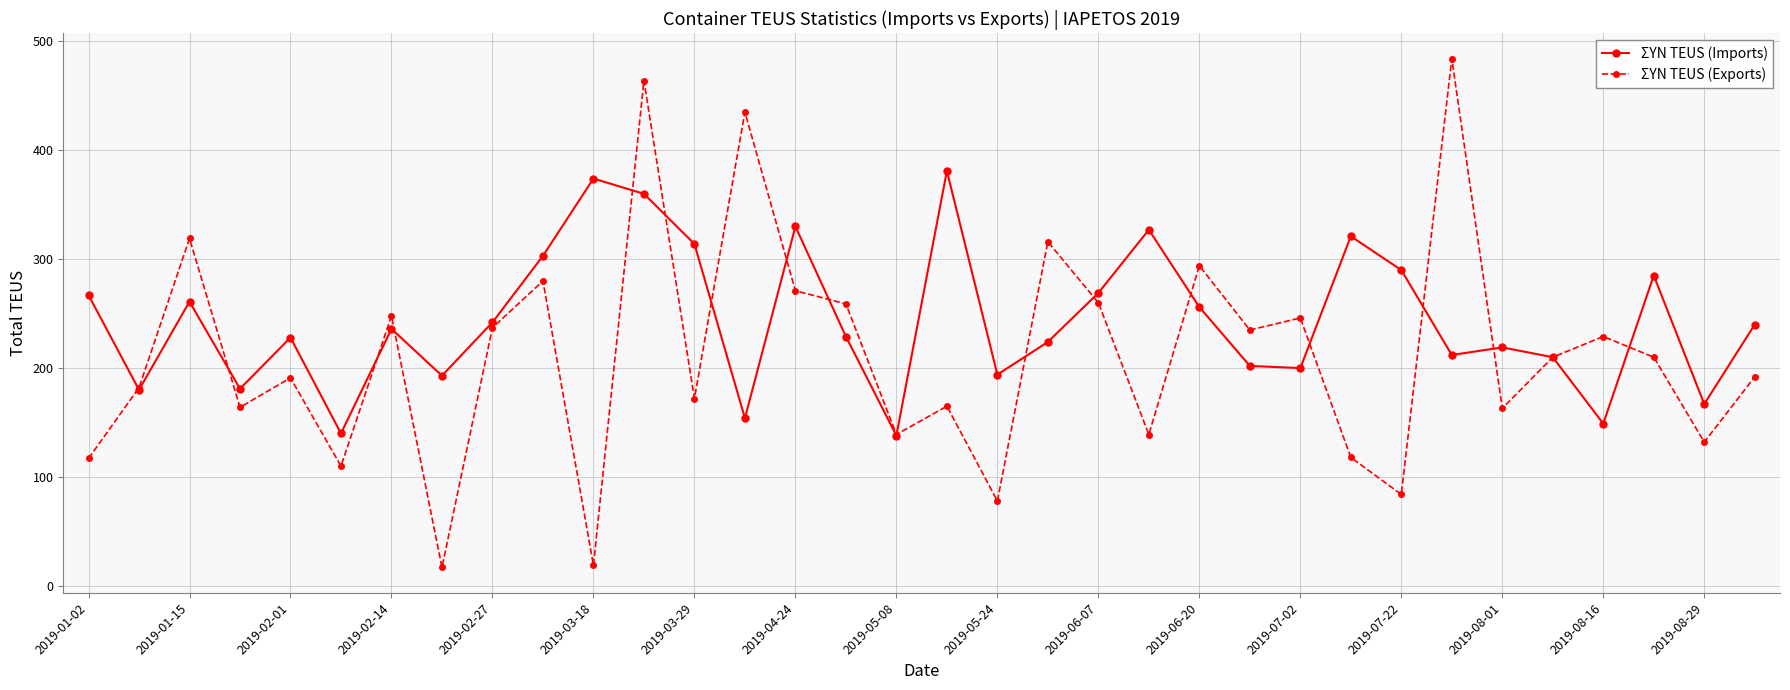

What is the minimum value for ΣΥΝ TEUS (Imports)?

138